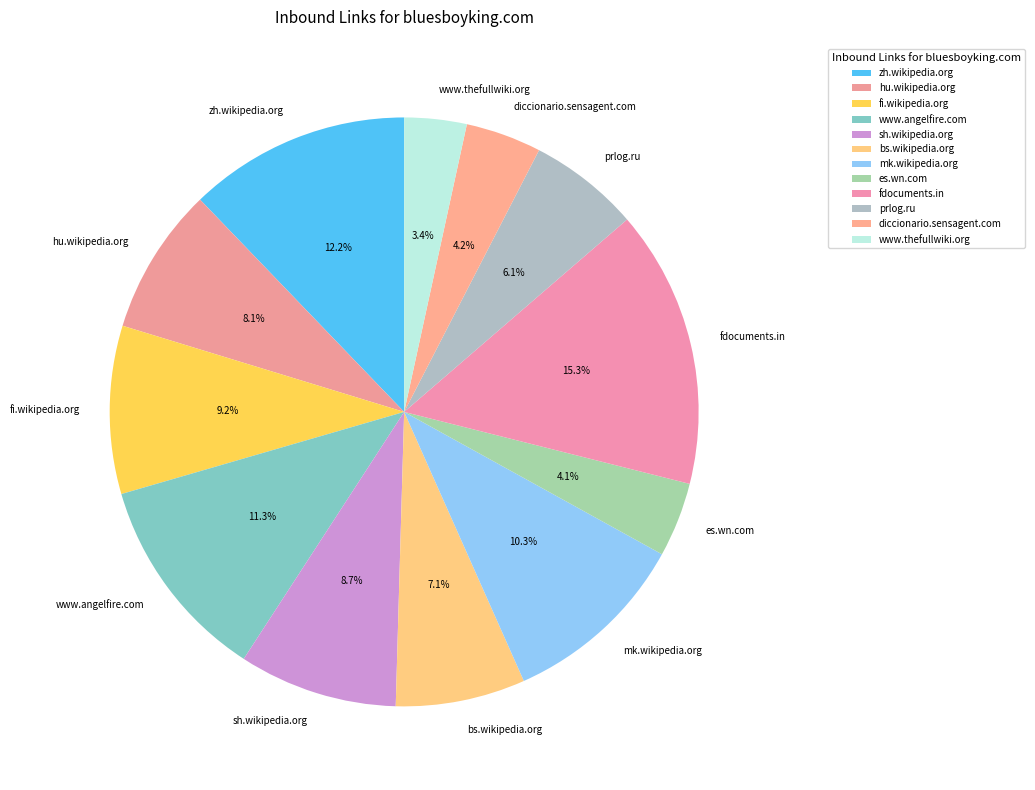

The hu.wikipedia.org slice represents 8% of the pie. True or false?

True